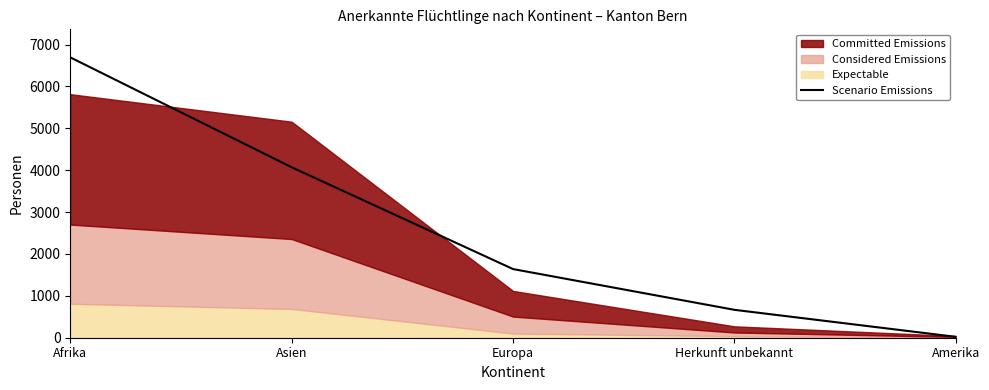

Reading right to left, extract all data points from this chart.

21	666	1639	4070	6694